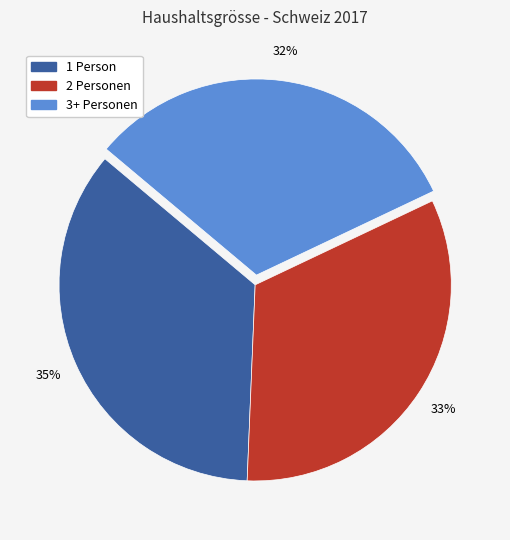

Approximately how many times larger is the value at 2 compared to 1?

0.9